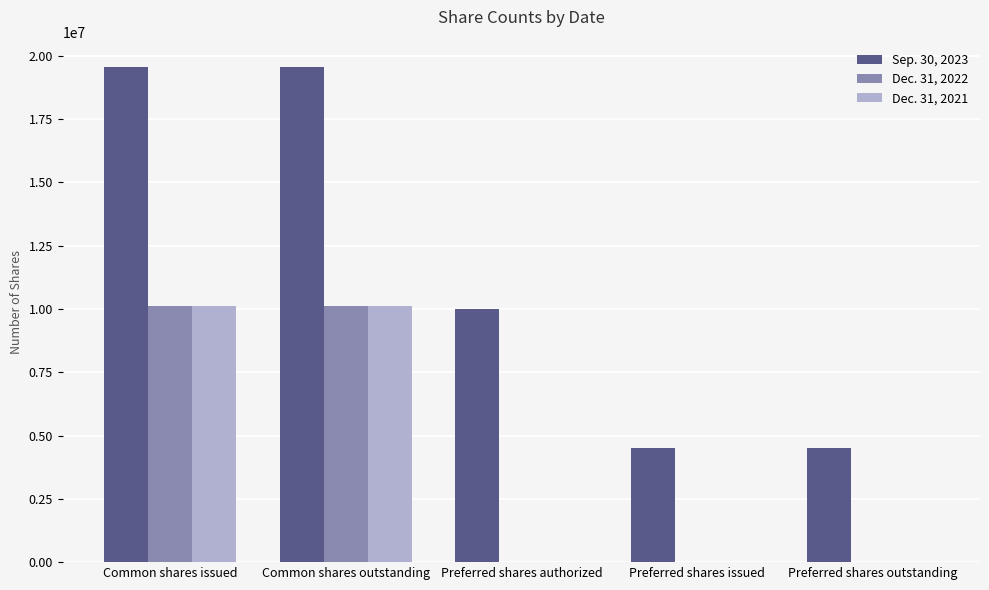

Reading left to right, what are all the values shown in this chart?

Sep. 30, 2023: Common shares issued=19549982	Common shares outstanding=19549982	Preferred shares authorized=10000000	Preferred shares issued=4500000	Preferred shares outstanding=4500000
Dec. 31, 2022: Common shares issued=10122581	Common shares outstanding=10122581	Preferred shares authorized=0	Preferred shares issued=0	Preferred shares outstanding=0
Dec. 31, 2021: Common shares issued=10123187	Common shares outstanding=10123187	Preferred shares authorized=0	Preferred shares issued=0	Preferred shares outstanding=0